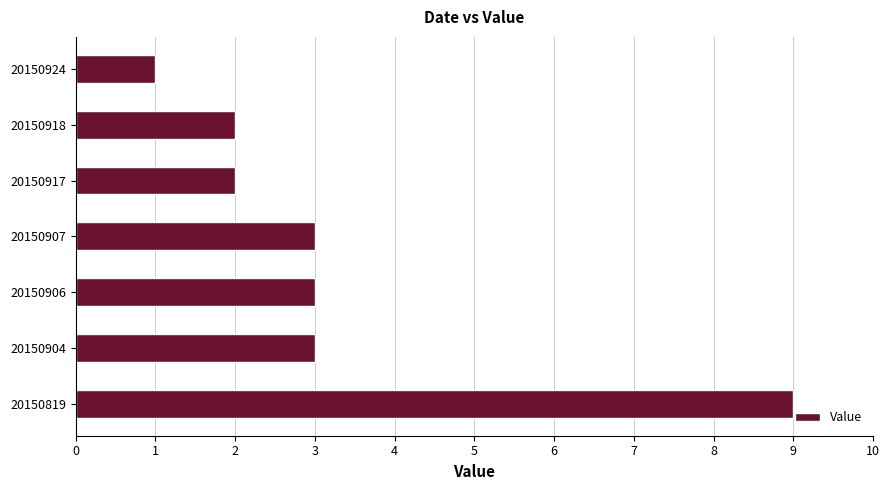

How many categories are shown in the chart?

7